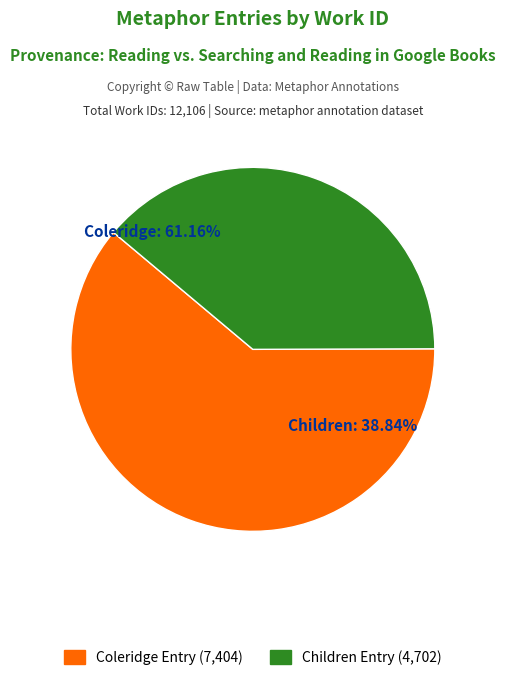

Which slice is the smallest?

So for Instance, in Children (work_id: 4702)